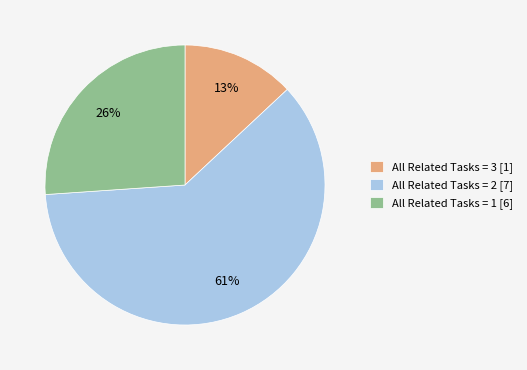

Do All Related Tasks = 3 [1] and All Related Tasks = 2 [7] together represent more than half of the pie?

Yes